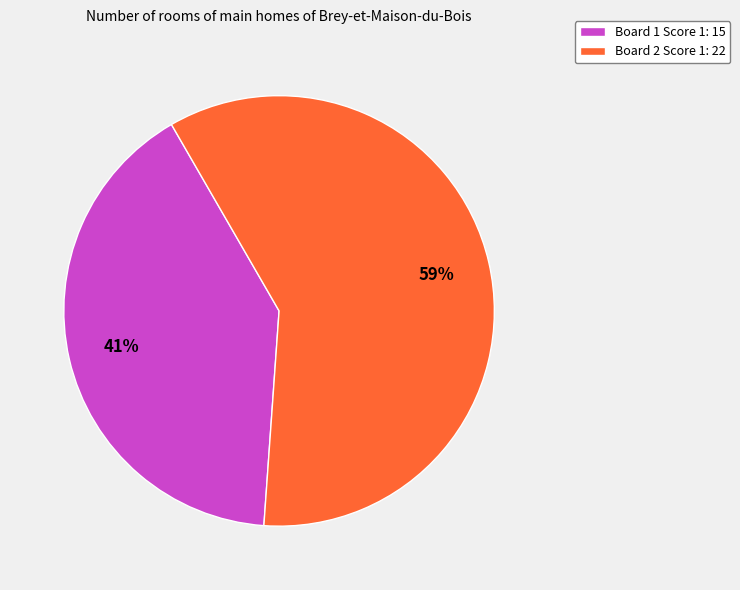

What percentage is the Board 1 Score 1: 15 slice, to the nearest percent?

41%